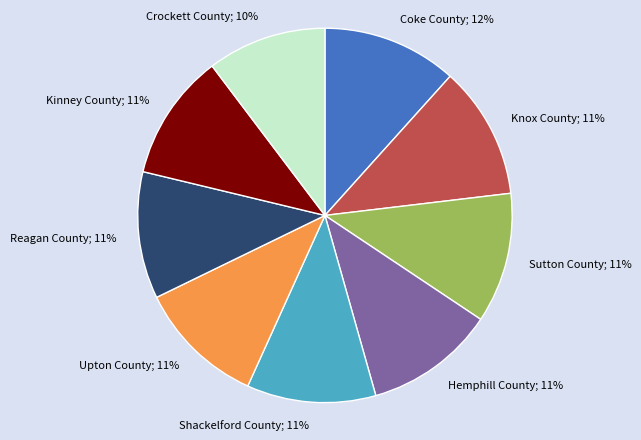

To the nearest percent, what is the average slice percentage?

11%